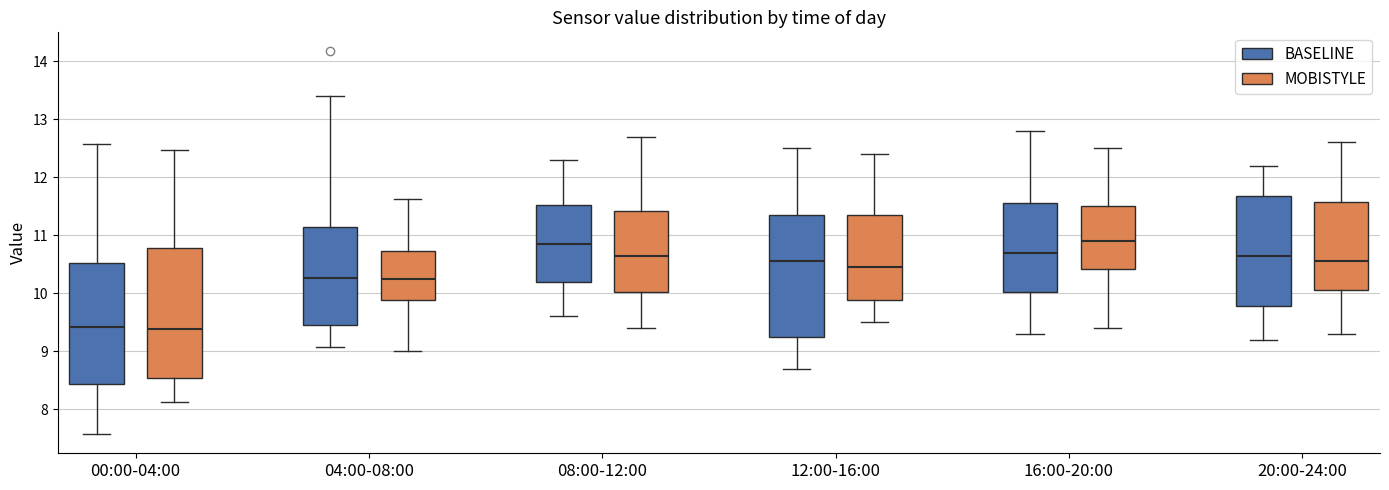

Where is the upper edge of the box for 04:00-08:00 (BASELINE) on the y-axis? The values are not printed on the chart, so give them approximately, as read against the axis.

11.1